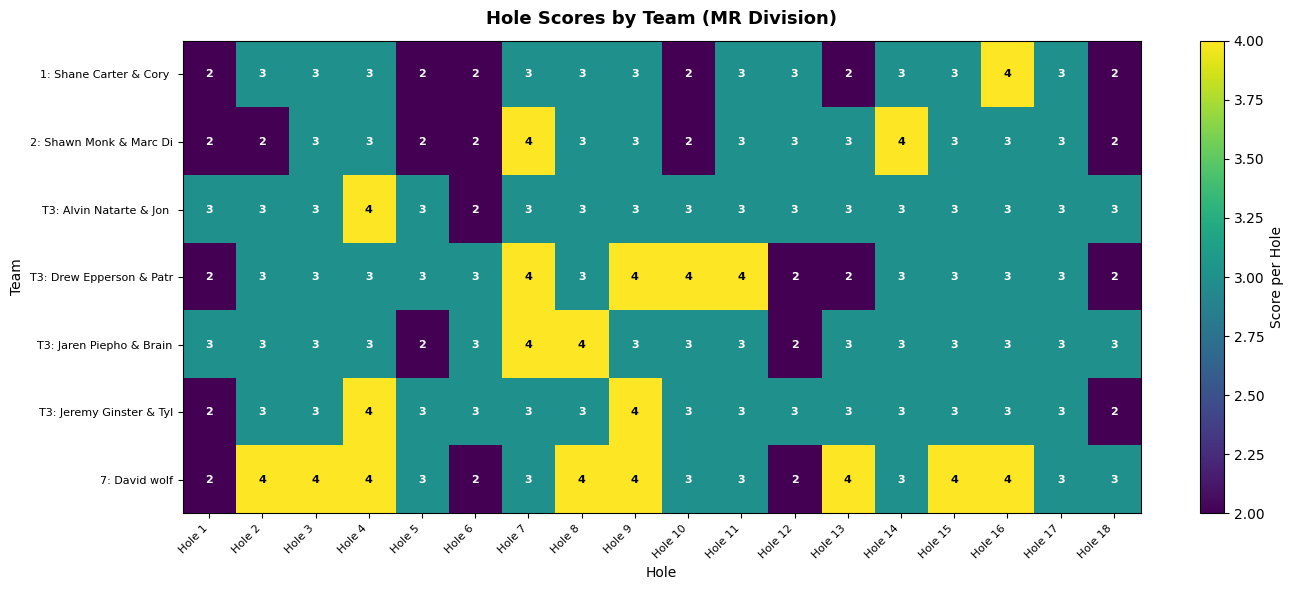

The T3: Drew Epperson & Patr series shows 2 at Hole 13. True or false?

True